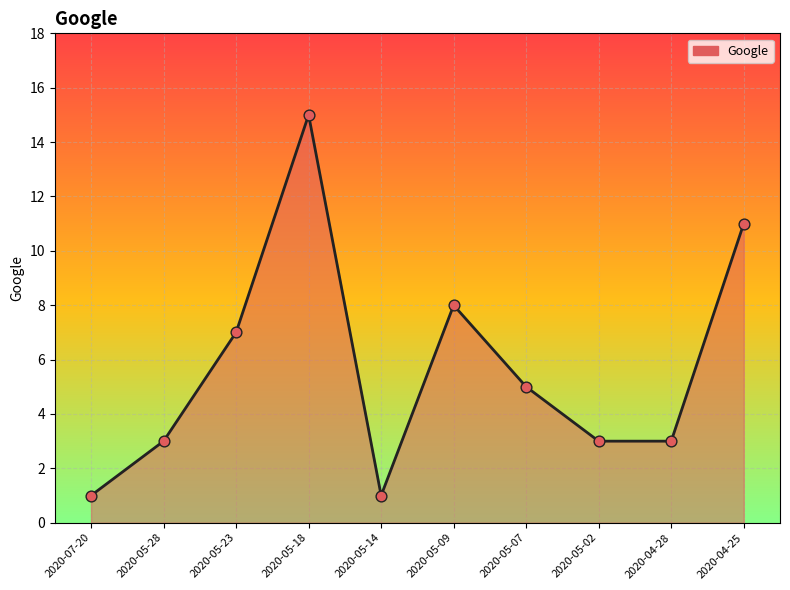

What is the change in value from 2020-05-23 to 2020-05-02?

-4